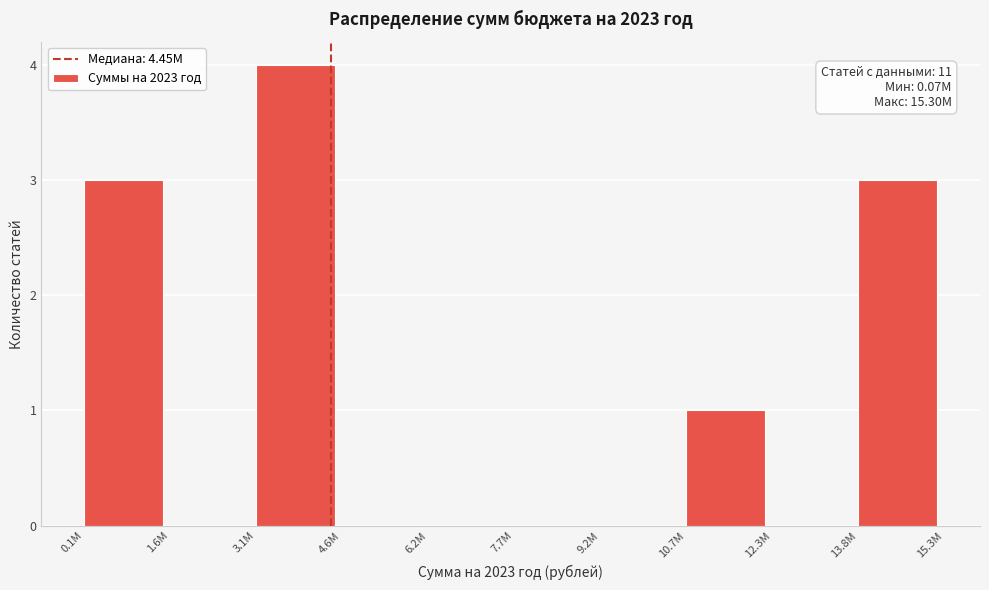

Reading left to right, what are all the values shown in this chart?

0.1M=3	1.6M=0	3.1M=4	4.6M=0	6.2M=0	7.7M=0	9.2M=0	10.7M=1	12.3M=0	13.8M=3